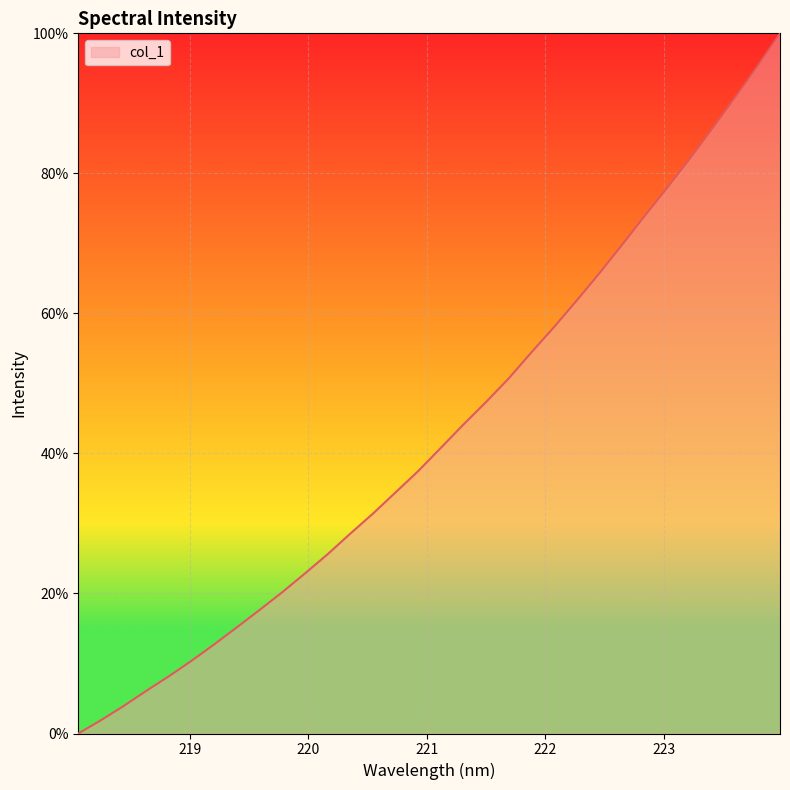

What is the difference between the maximum and minimum values?

100.0